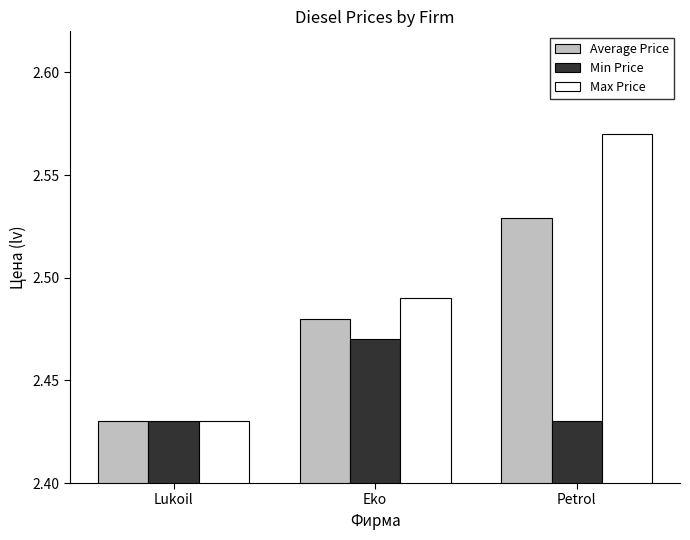

Which category has the lowest value in the Average Price series?

Lukoil